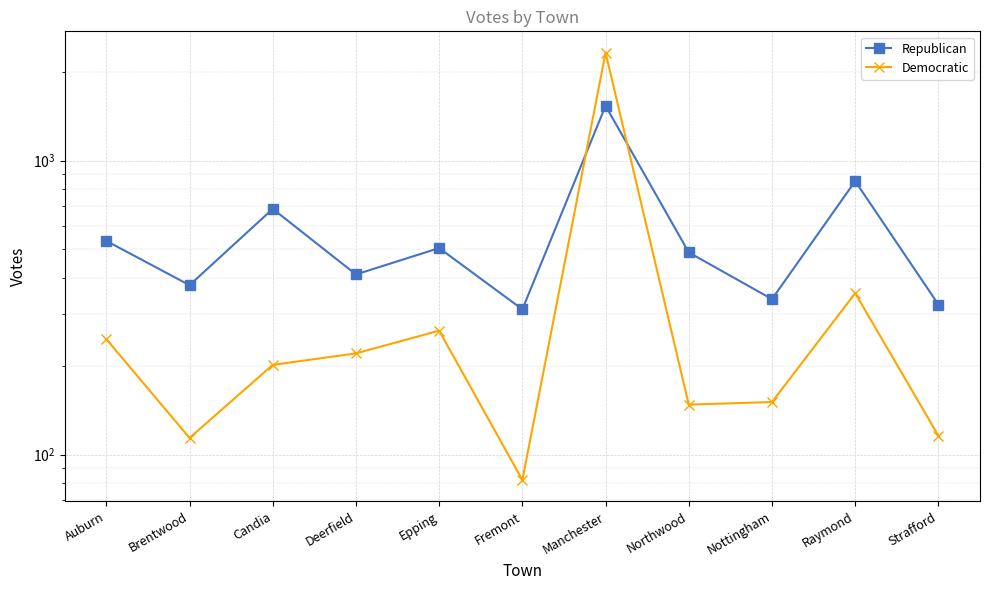

Between Nottingham and Strafford, which series saw the biggest shift?

Democratic